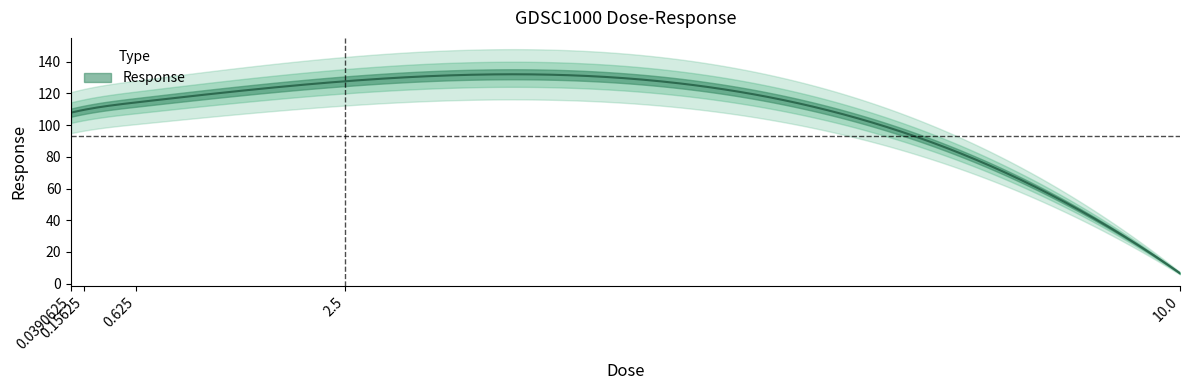

Which has a higher value, 2.5 or 0.625?

2.5